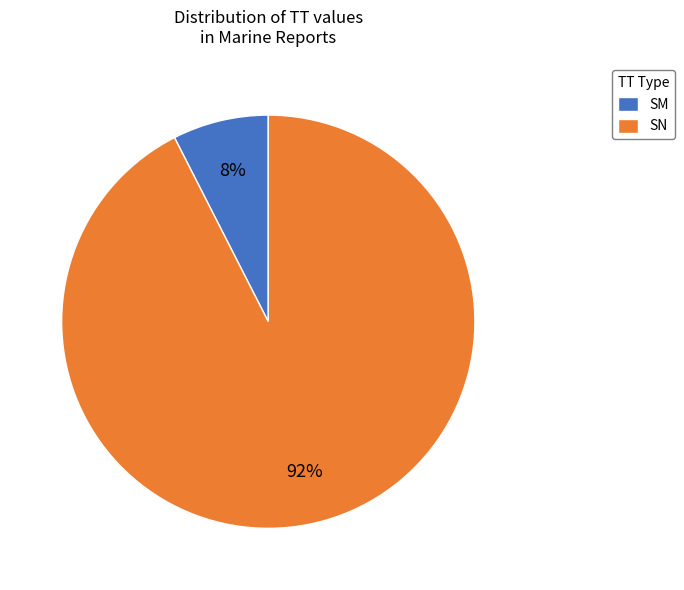

Is there a majority slice in this chart?

Yes